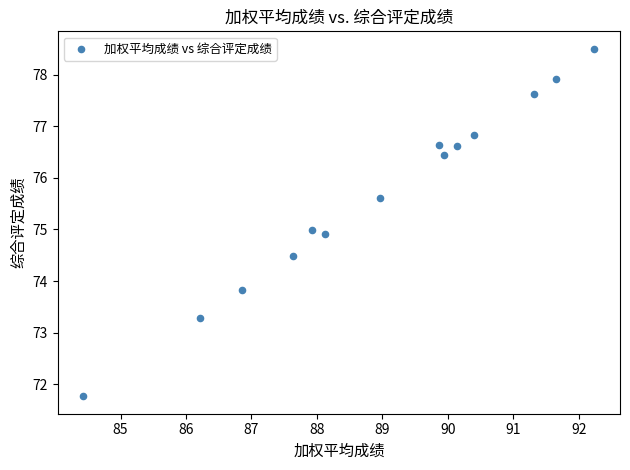

What is the range of X values (max minus min)?

7.8